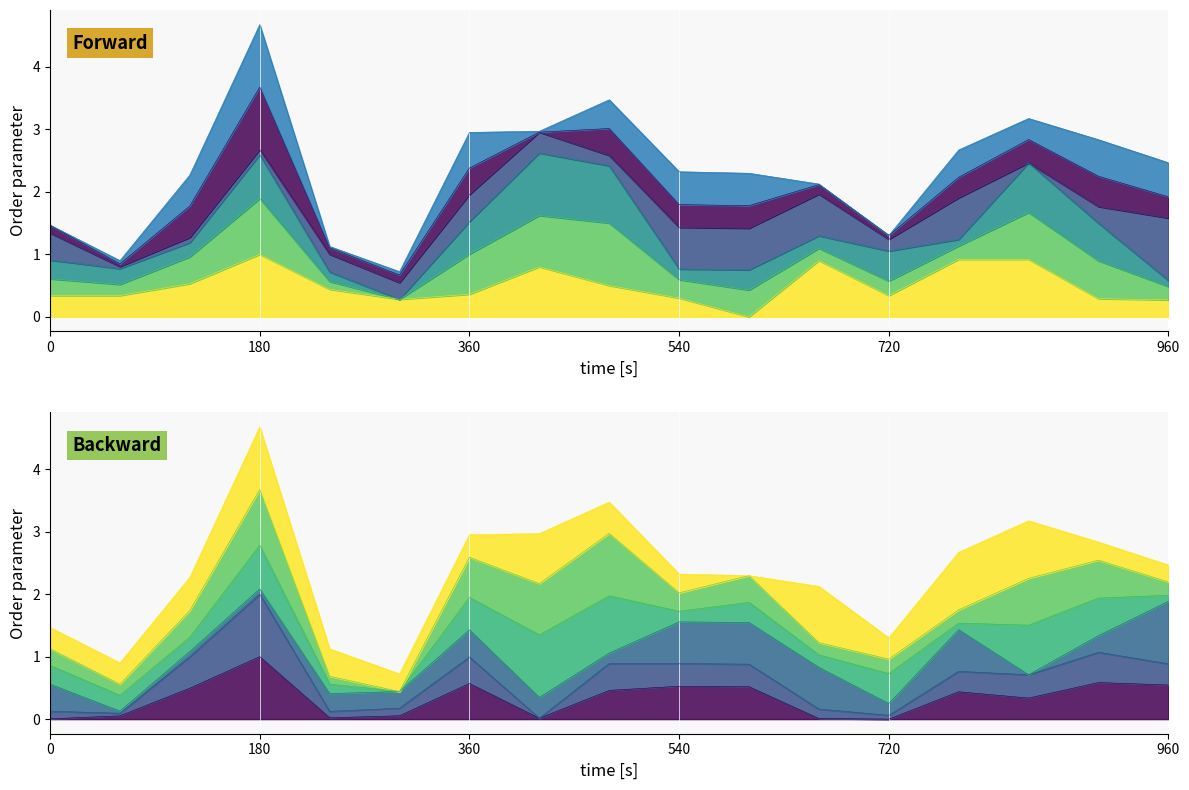

True or false: P & L has a value of 0.2 at 960.

False